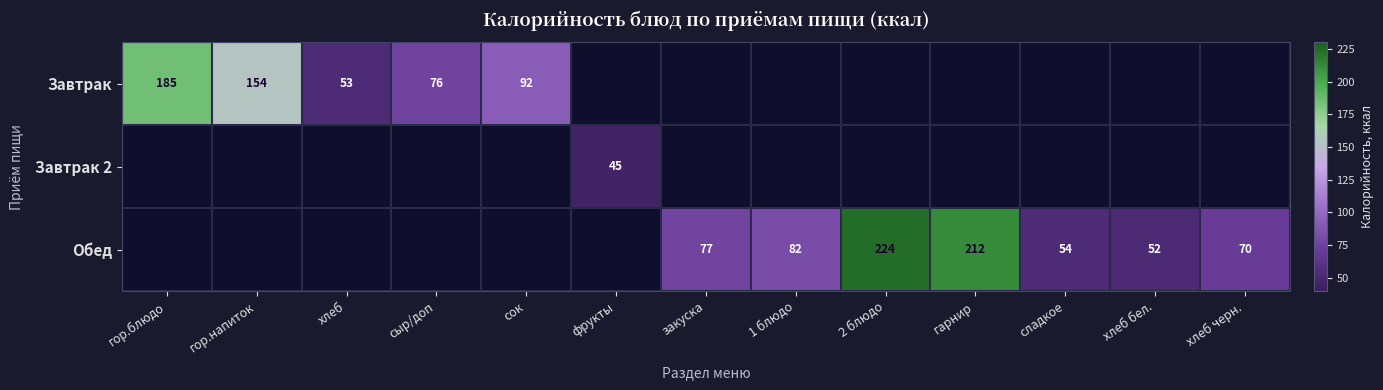

The value of Обед at хлеб черн. is 70. True or false?

True